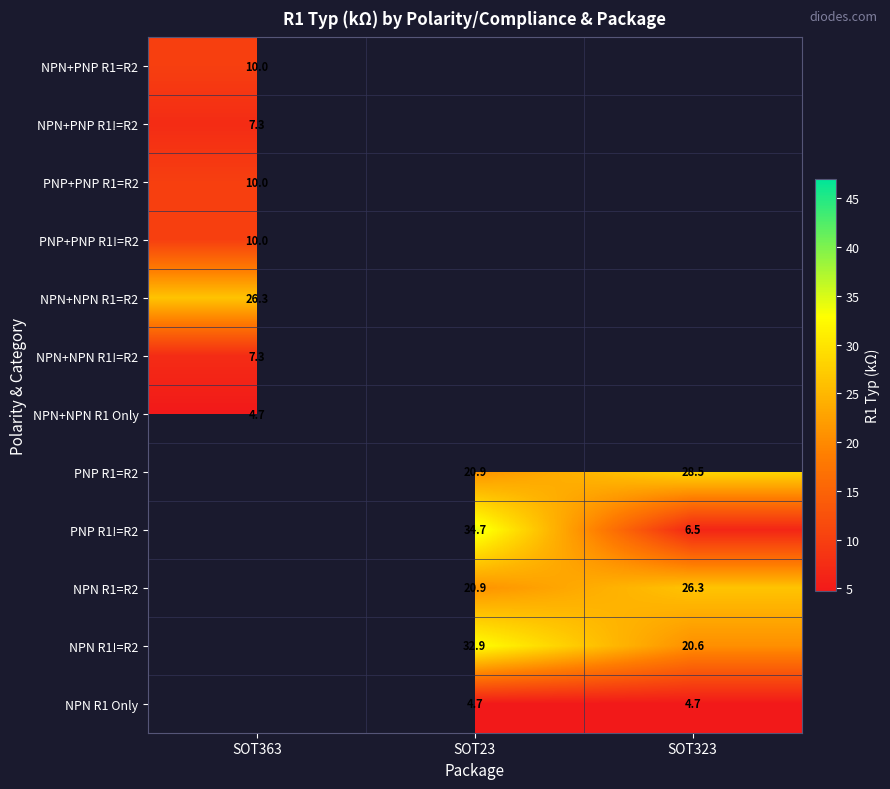

Which label corresponds to the smallest value in the chart?

SOT363